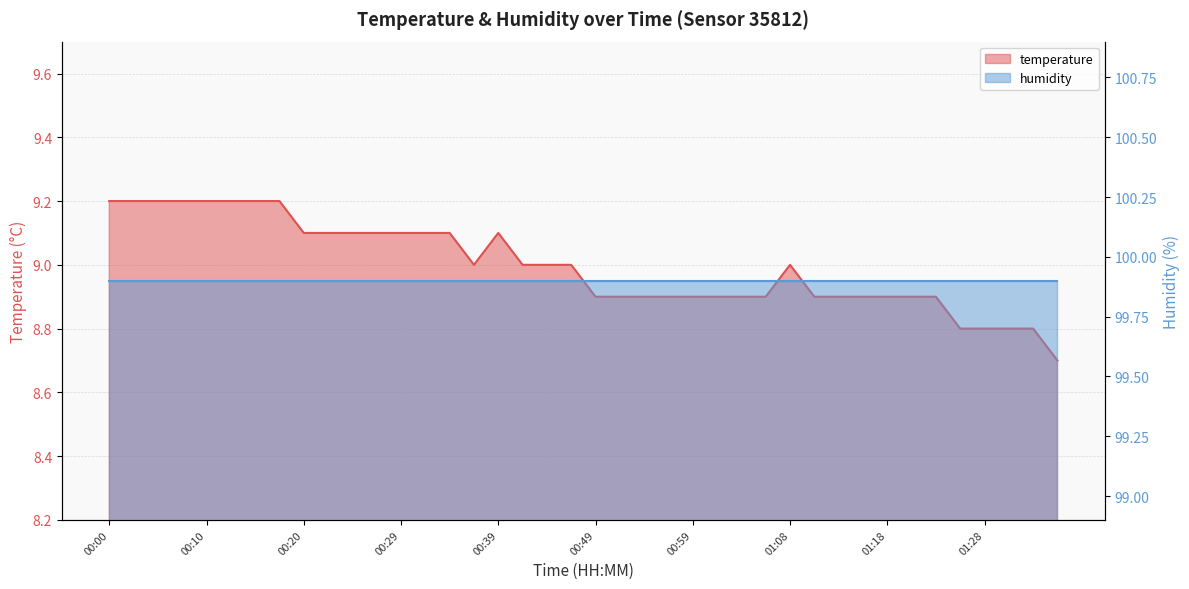

What is the change in value from 00:07 to 01:21?

-0.3